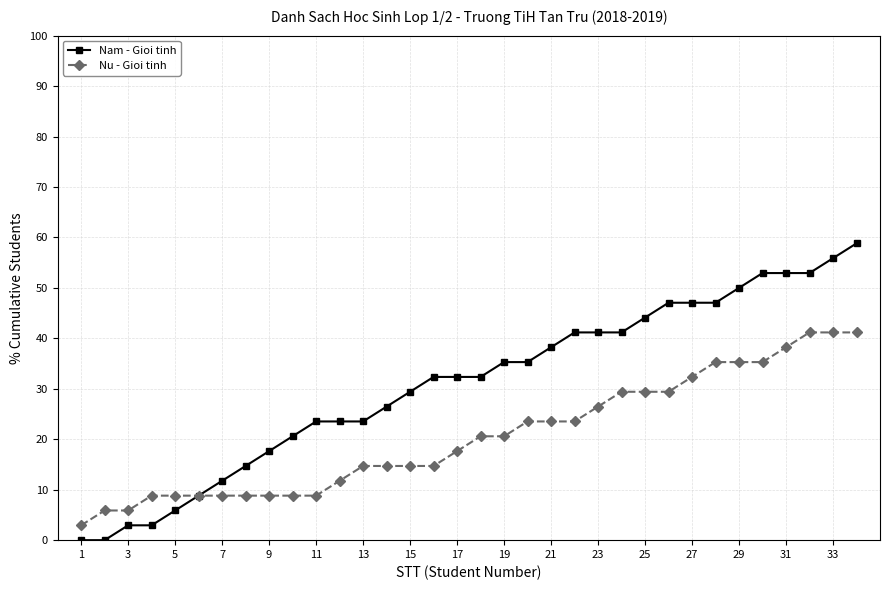

What is the maximum value for Nam - Gioi tinh?

58.8